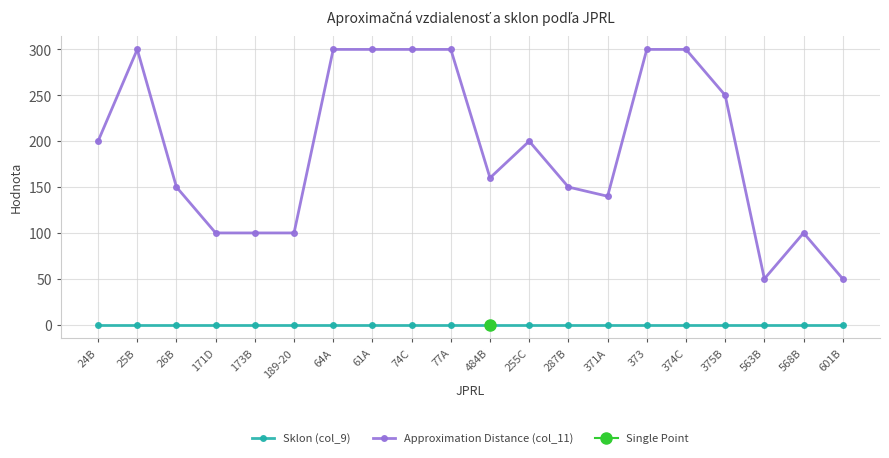

The value of Approximation Distance (col_11) at 171D is 58. True or false?

False